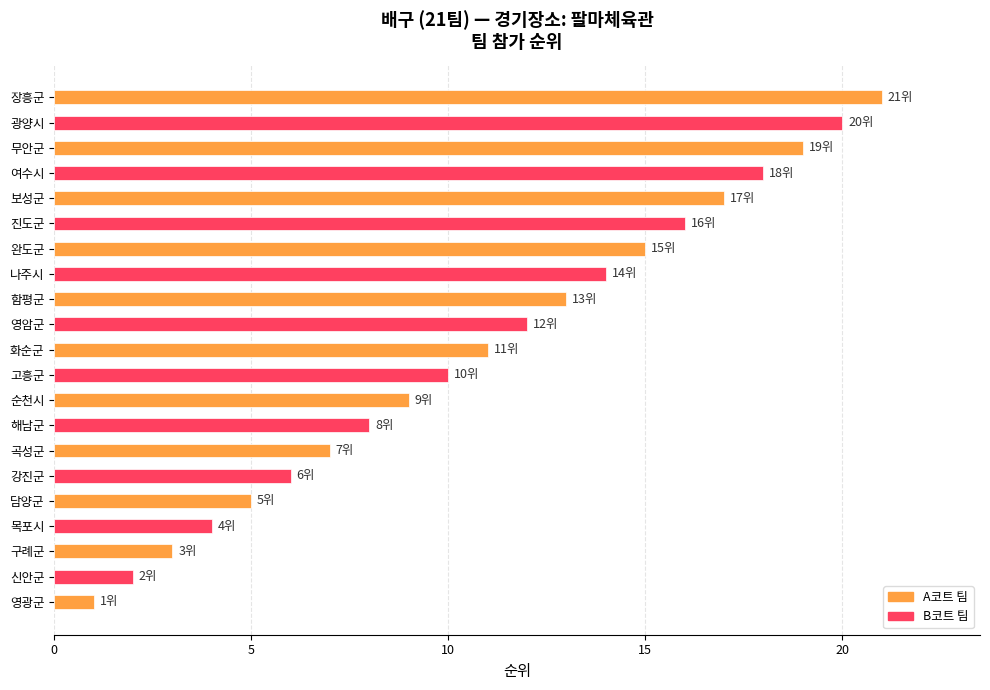

List the labels in order of value, smallest first.

영광군, 신안군, 구례군, 목포시, 담양군, 강진군, 곡성군, 해남군, 순천시, 고흥군, 화순군, 영암군, 함평군, 나주시, 완도군, 진도군, 보성군, 여수시, 무안군, 광양시, 장흥군